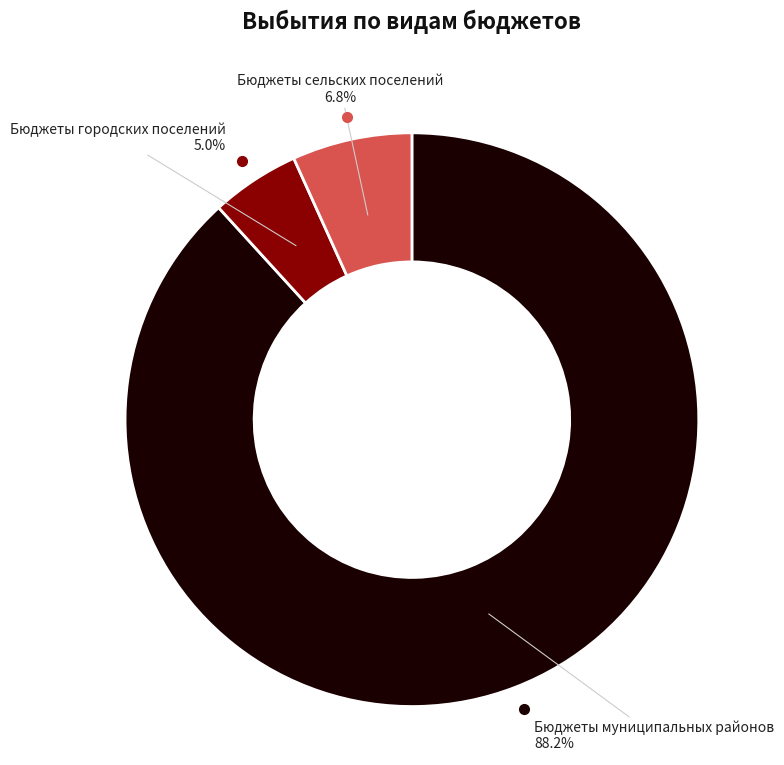

Does any single category account for the majority?

Yes